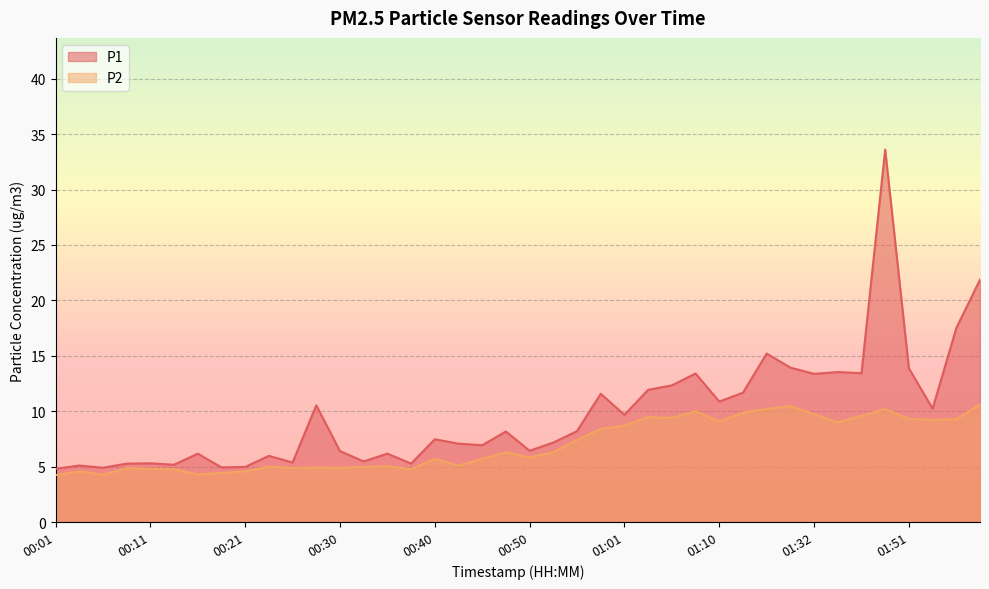

What are all the series names shown in the legend?

P1, P2